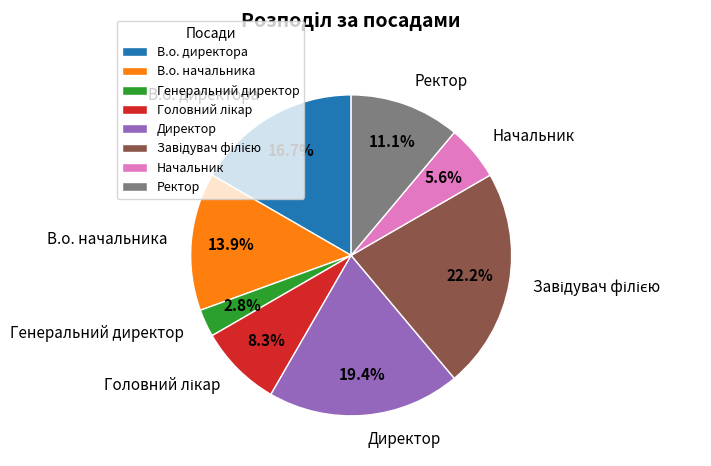

True or false: Директор accounts for 19% of the total.

True